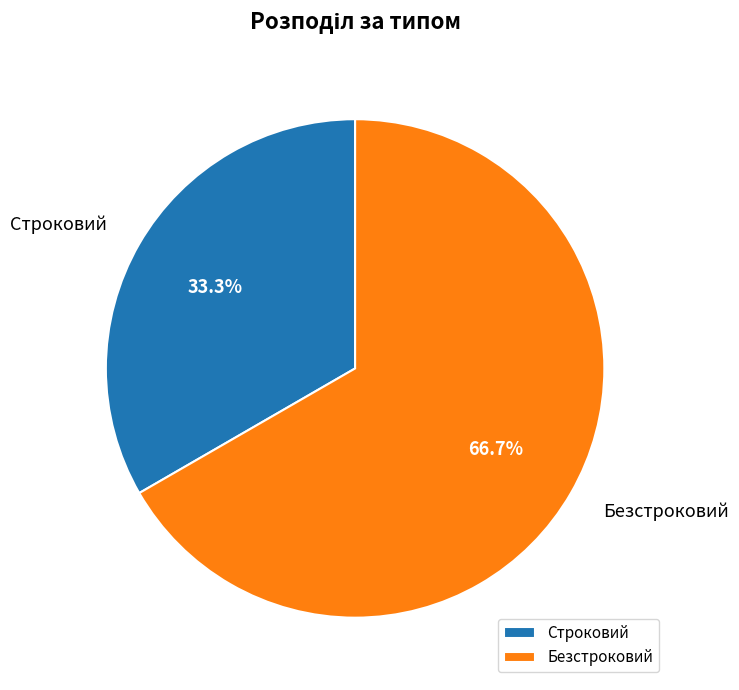

Which slice is the largest?

Безстроковий